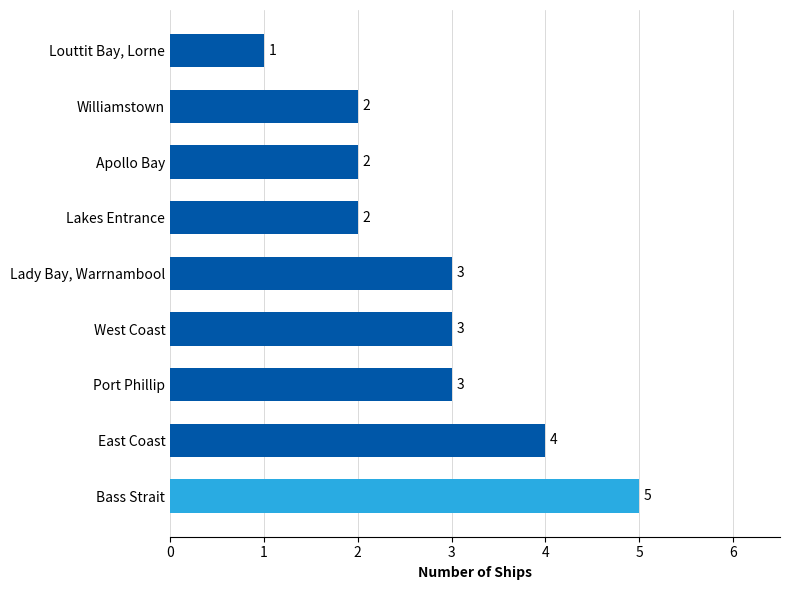

What is the average value?

3